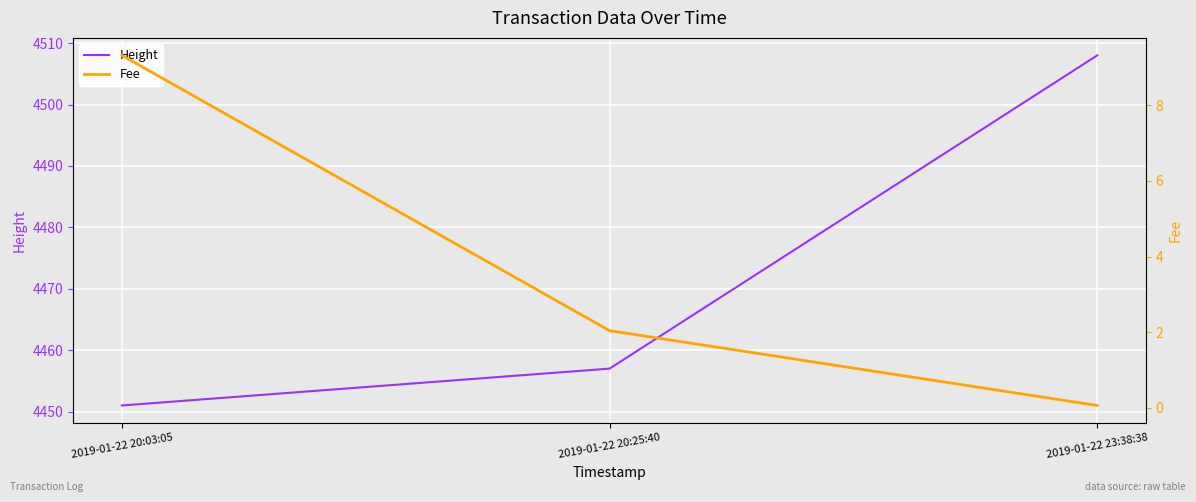

What is the sum of all Height values?

13416